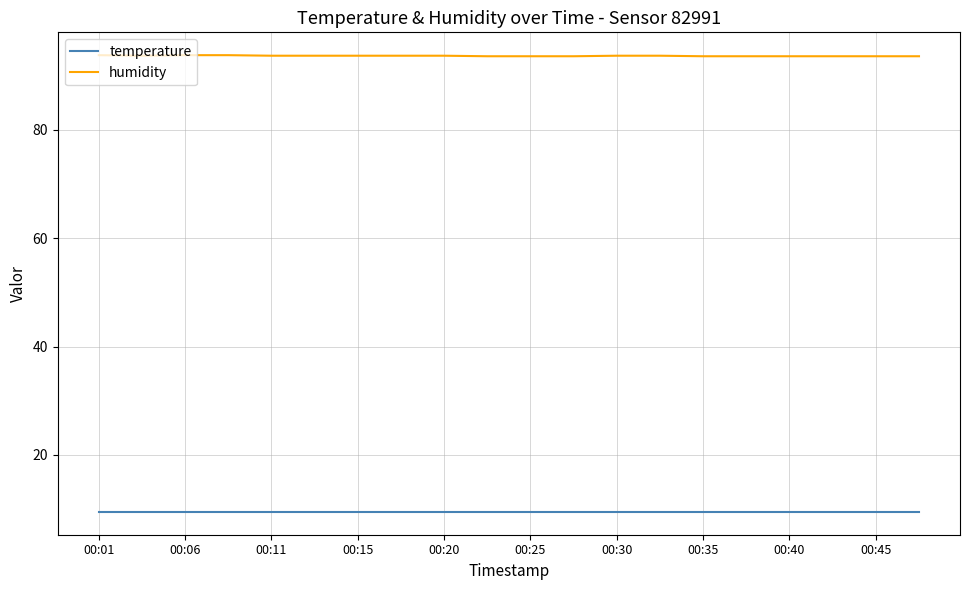

What is the greatest value displayed?

93.8